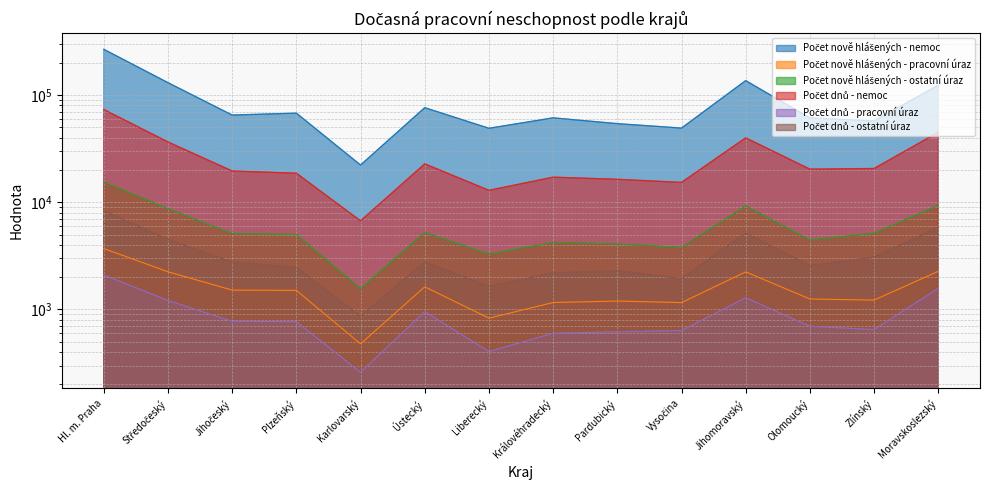

Reading left to right, extract all data points from this chart.

Počet nově hlášených - nemoc: 267041.0	130452.0	65047.0	67803.0	22246.0	76256.0	48981.0	61266.0	54119.0	49189.0	136308.0	61171.0	57341.0	123594.0
Počet nově hlášených - pracovní úraz: 3701.0	2248.0	1516.0	1507.0	478.0	1628.0	830.0	1161.0	1199.0	1159.0	2242.0	1253.0	1223.0	2269.0
Počet nově hlášených - ostatní úraz: 15479.0	8701.0	5102.0	5009.0	1559.0	5227.0	3286.0	4226.0	4075.0	3798.0	9239.0	4443.0	5141.0	9364.0
Počet dnů - nemoc: 73307.8	36511.1	19575.5	18663.3	6709.6	22816.9	12919.1	17142.4	16370.9	15322.3	39893.9	20366.1	20655.3	44949.5
Počet dnů - pracovní úraz: 2100.8	1213.7	776.1	768.6	259.9	955.4	405.0	601.1	619.9	636.0	1287.8	697.2	650.2	1576.7
Počet dnů - ostatní úraz: 8353.1	4493.5	2768.8	2463.1	863.1	2779.3	1640.6	2190.6	2297.4	1942.5	5153.8	2557.8	3076.1	5819.5